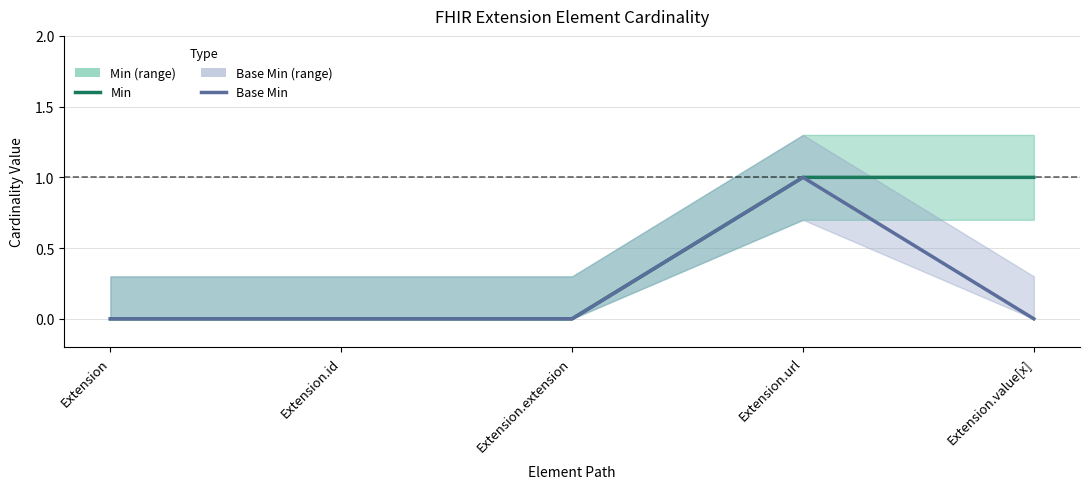

Rank the series by their average value, from lowest to highest.

Base Min, Min